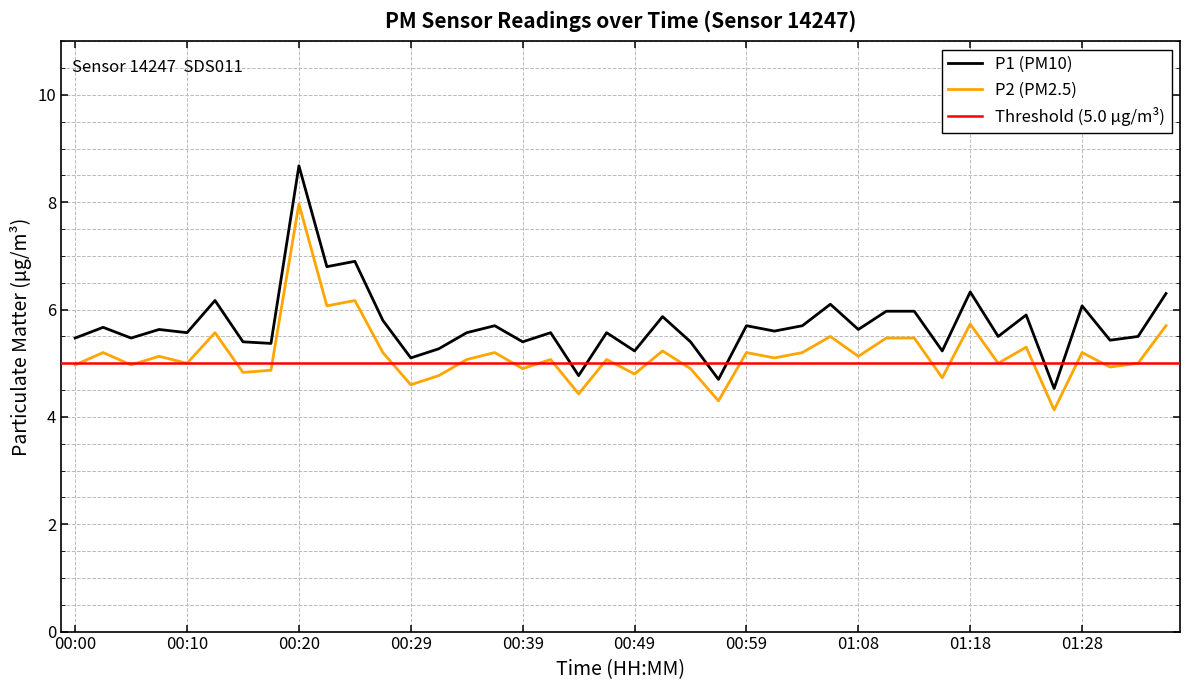

At how many categories does at least one series exceed 5?

37